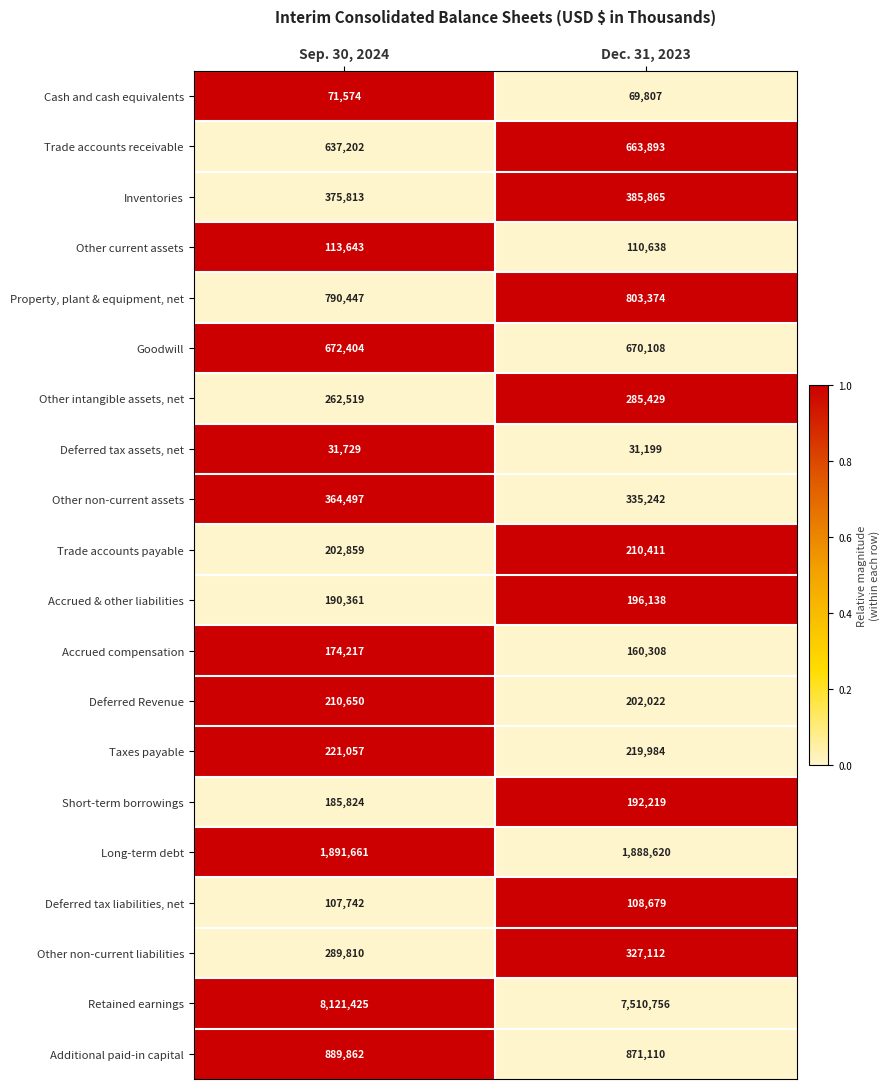

Which label corresponds to the smallest value in the chart?

Dec. 31, 2023